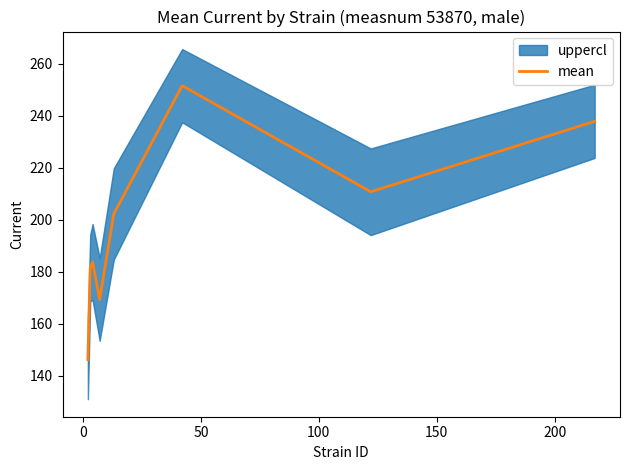

What is the average value?

197.9